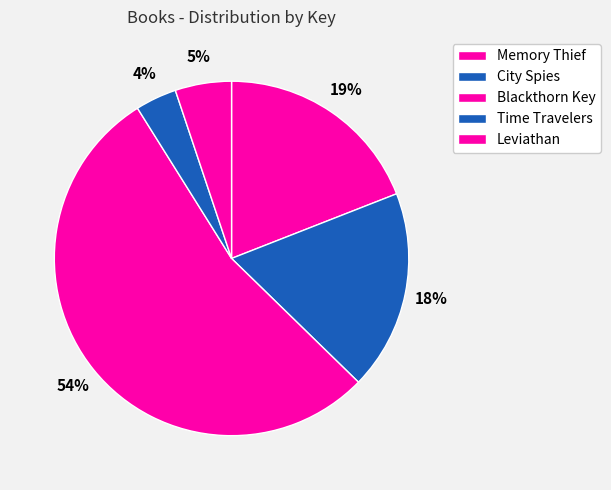

How much of the chart is everything except Memory Thief?

80.9%